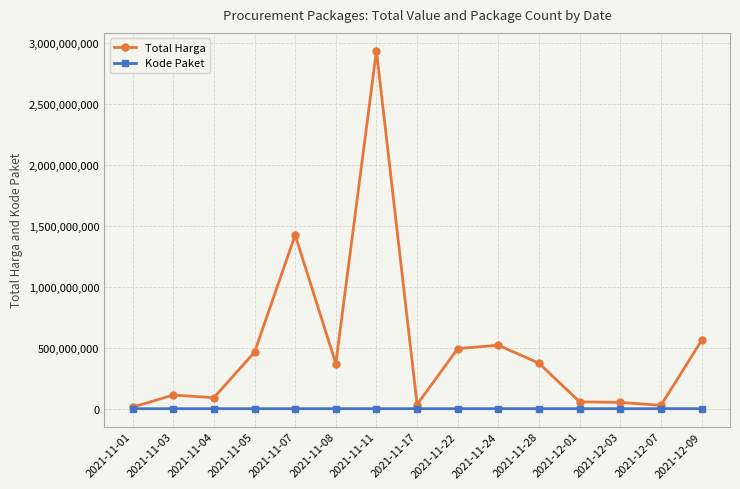

True or false: Kode Paket has more than 2 points higher than both neighbors.

True